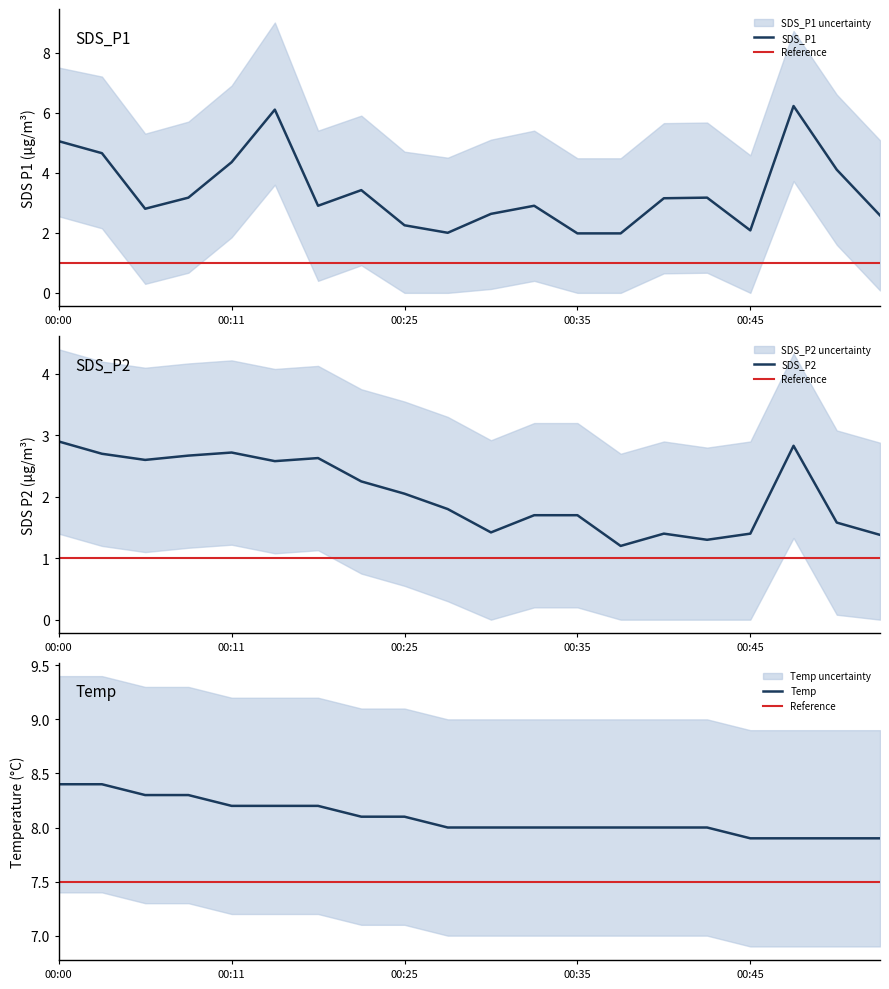

What is the difference between the highest and lowest values at 00:03?

5.7